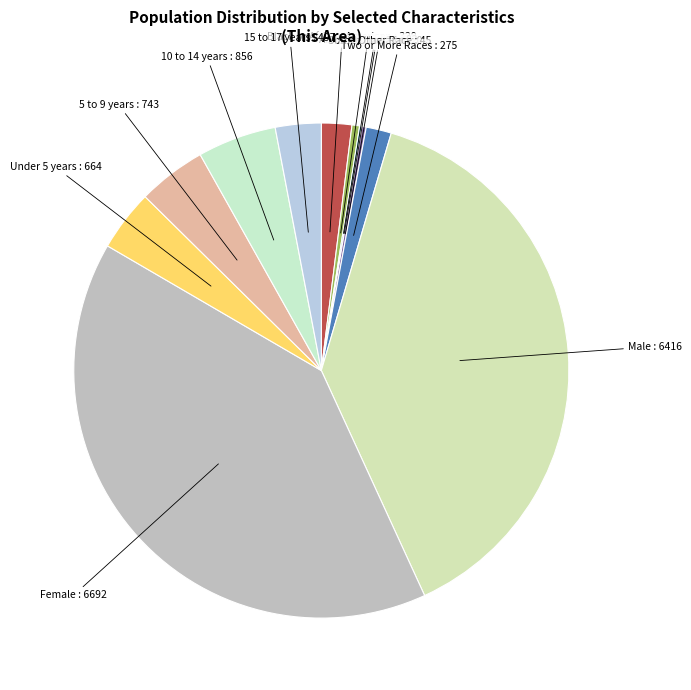

Rank the categories by value from highest to lowest.

Female, Male, 10 to 14 years, 5 to 9 years, Under 5 years, 15 to 17 years, Black or African American alone, Two or More Races, American Indian and Alaska Native, Some Other Race alone, Asian alone, Native Hawaiian and Other Pacific